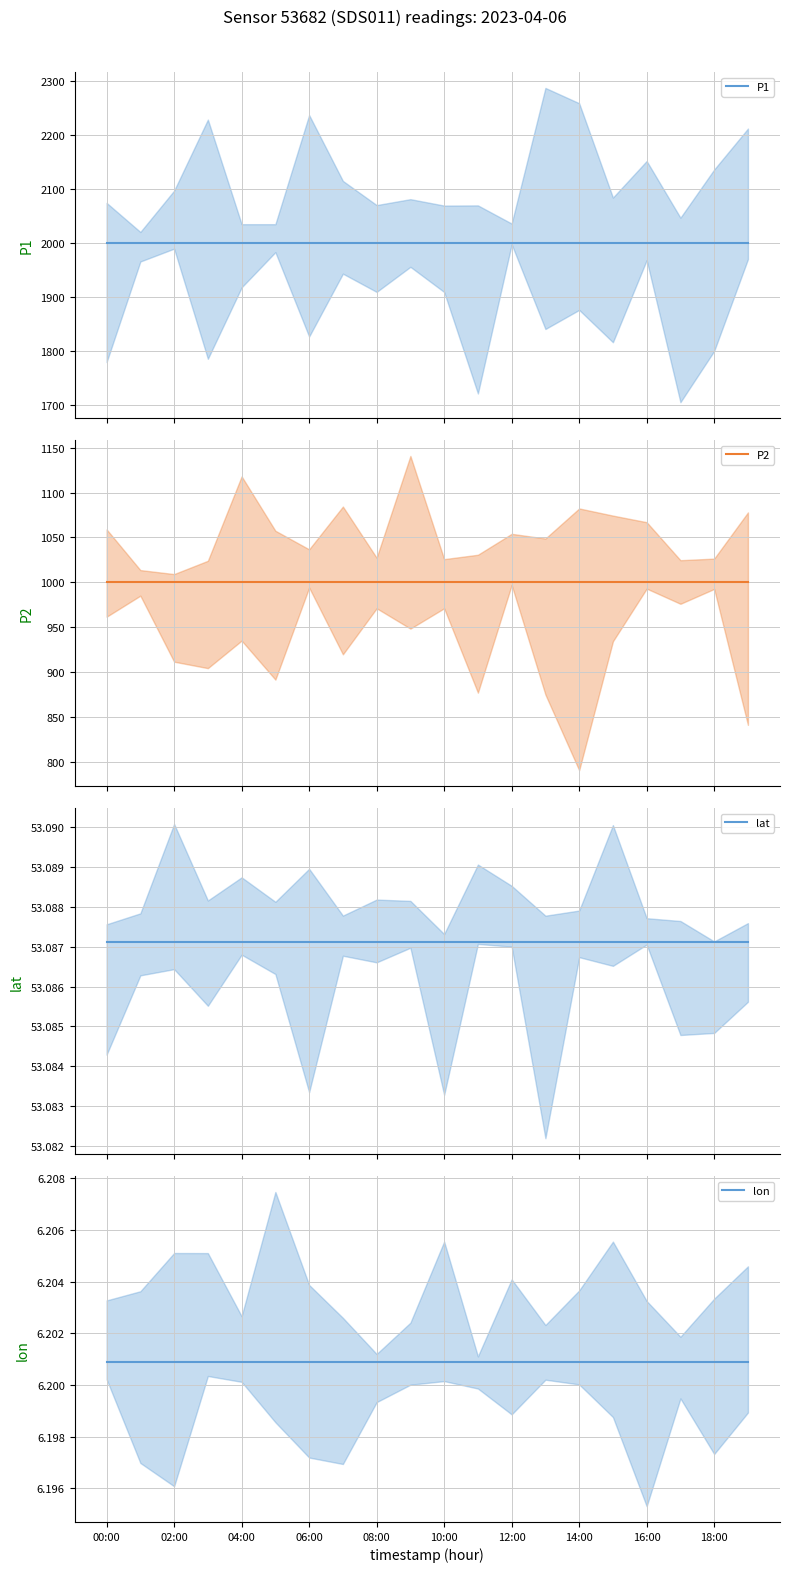

What is the difference between the highest and lowest values at 12:00?

1993.7